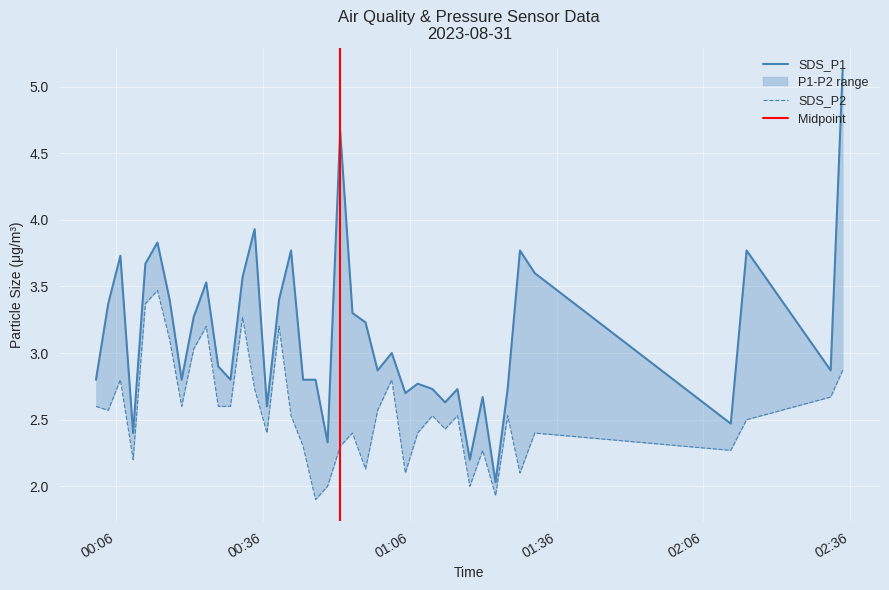

Which series has the largest total across all categories?

SDS_P1